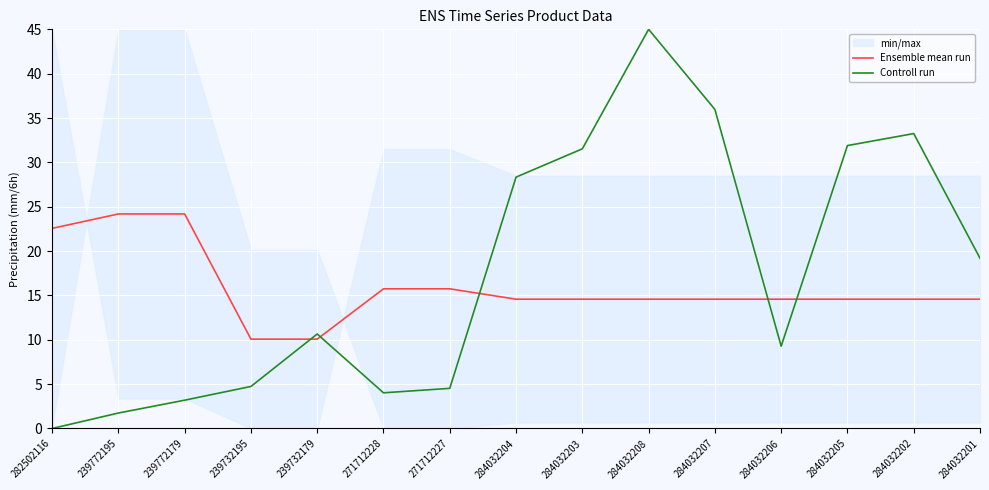

What is the approximate value of Ensemble mean run at 271712227?

15.7